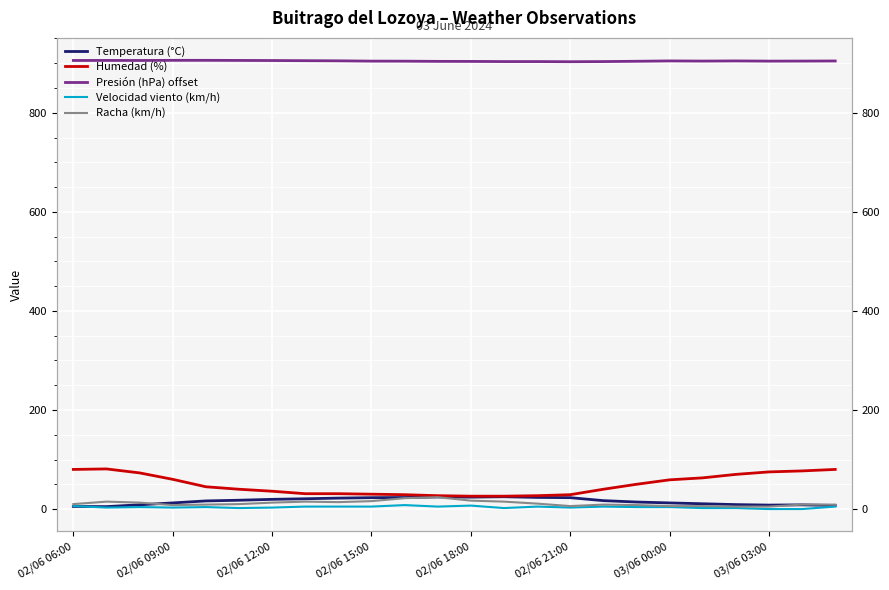

Rank the series at 02/06 21:00 from highest to lowest value.

Presión (hPa) offset, Humedad (%), Temperatura (°C), Racha (km/h), Velocidad viento (km/h)